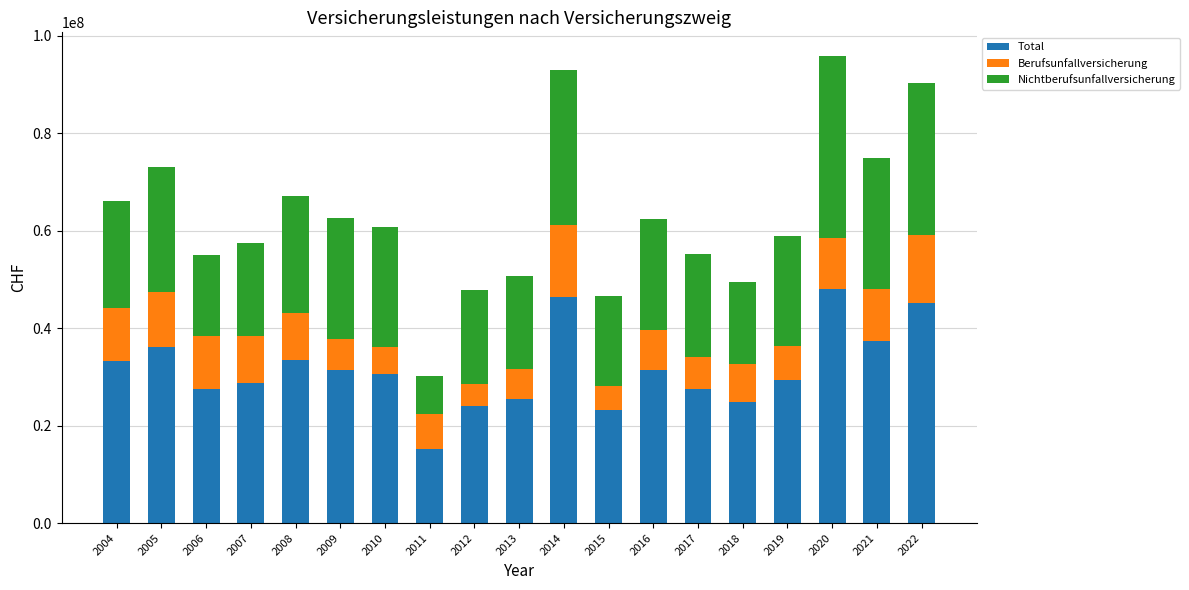

What is the total value across all series at 2019?

58871428